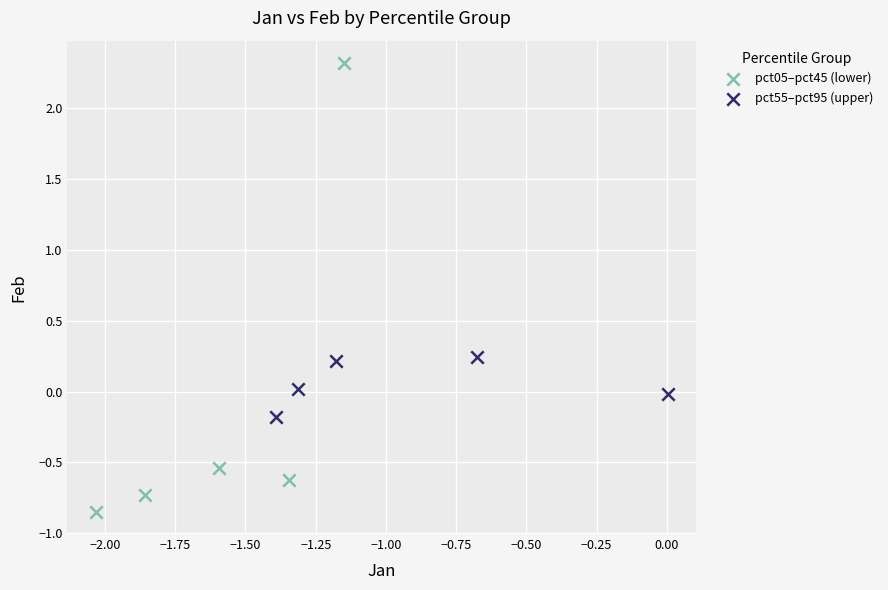

Which series contains the highest Y value?

pct05–pct45 (lower)